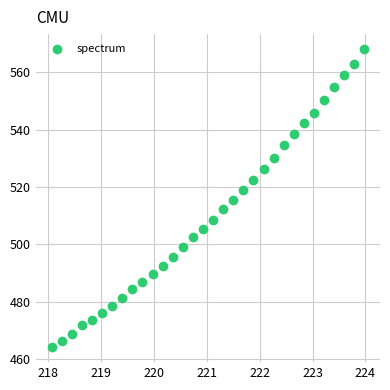

What is the range of X values (max minus min)?

5.9